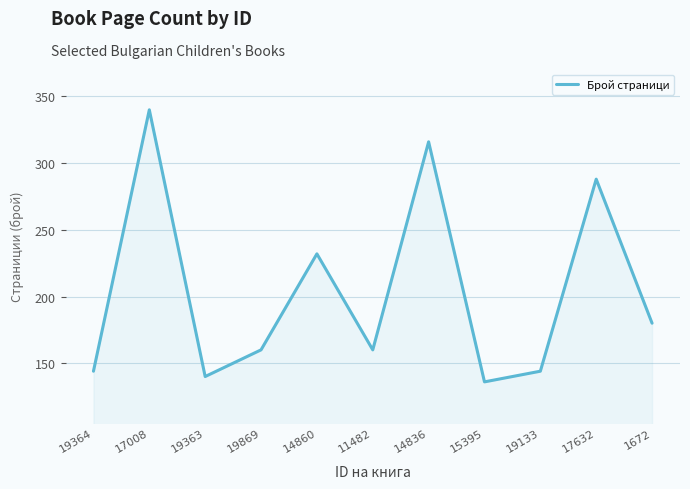

What is the difference between the second highest and minimum values?

180